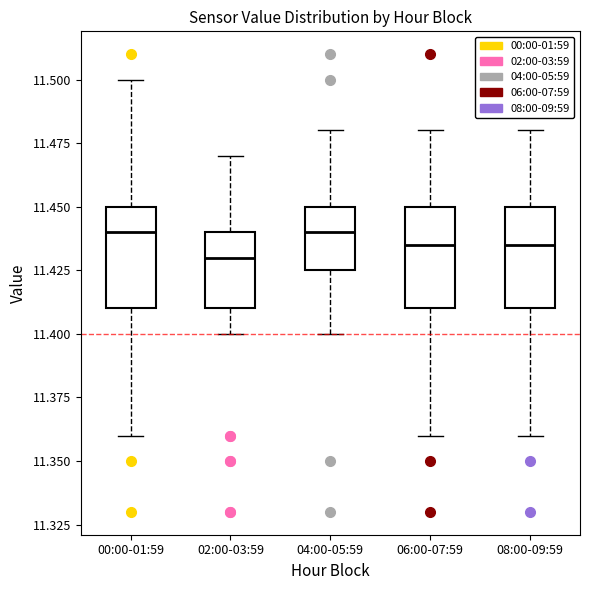

Reading left to right, read every box against the y-axis: the position of its median line, the range the box covers, and the ends of its whiskers. The values are not printed on the chart, so give them approximately, as read against the axis.

00:00-01:59: median 11.440, box 11.410 to 11.450, whiskers 11.360 to 11.500
02:00-03:59: median 11.430, box 11.410 to 11.440, whiskers 11.400 to 11.470
04:00-05:59: median 11.440, box 11.425 to 11.450, whiskers 11.400 to 11.480
06:00-07:59: median 11.435, box 11.410 to 11.450, whiskers 11.360 to 11.480
08:00-09:59: median 11.435, box 11.410 to 11.450, whiskers 11.360 to 11.480